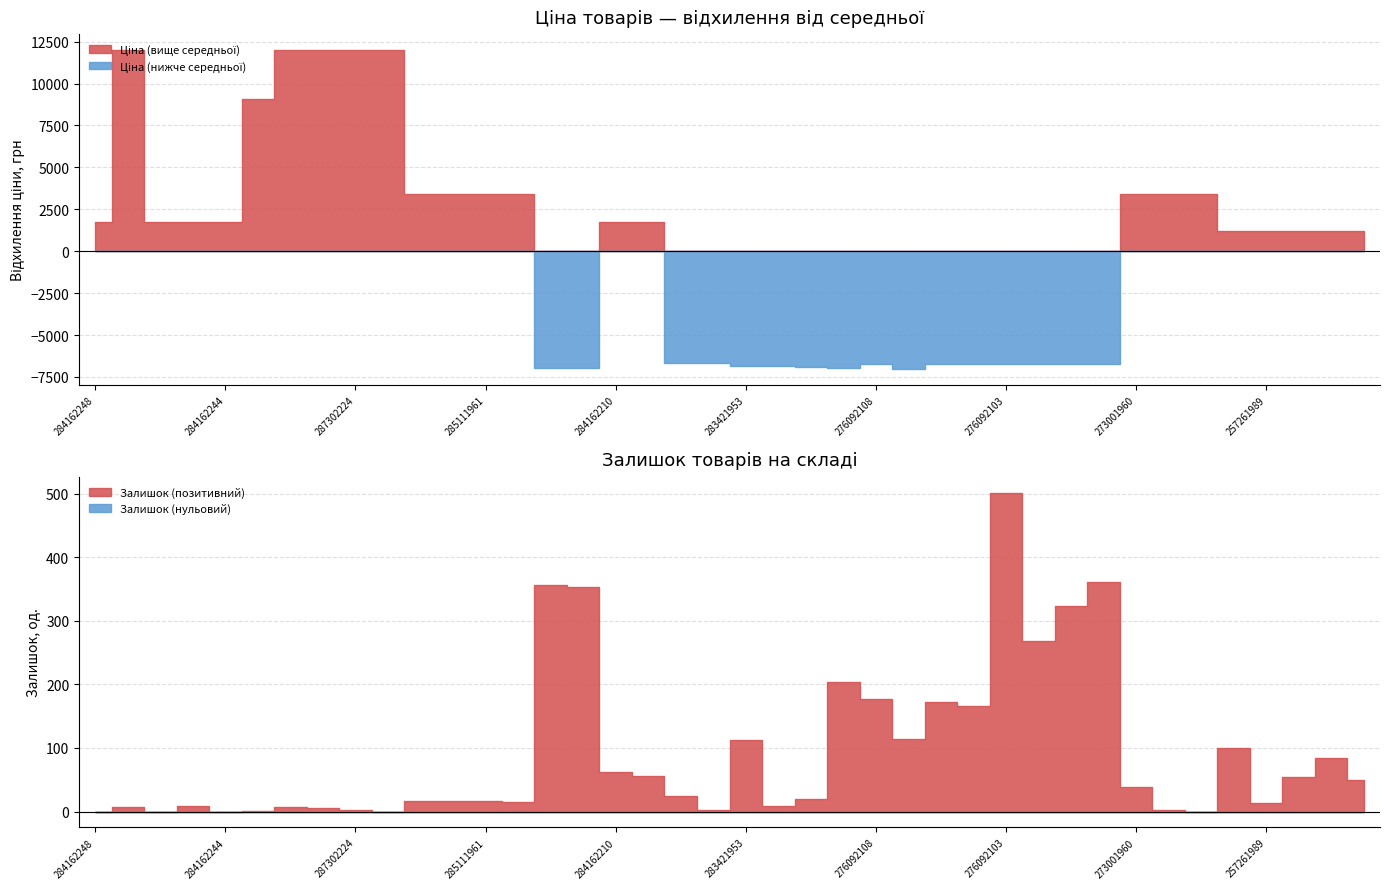

At which category is the sum across all series the highest?

287302223